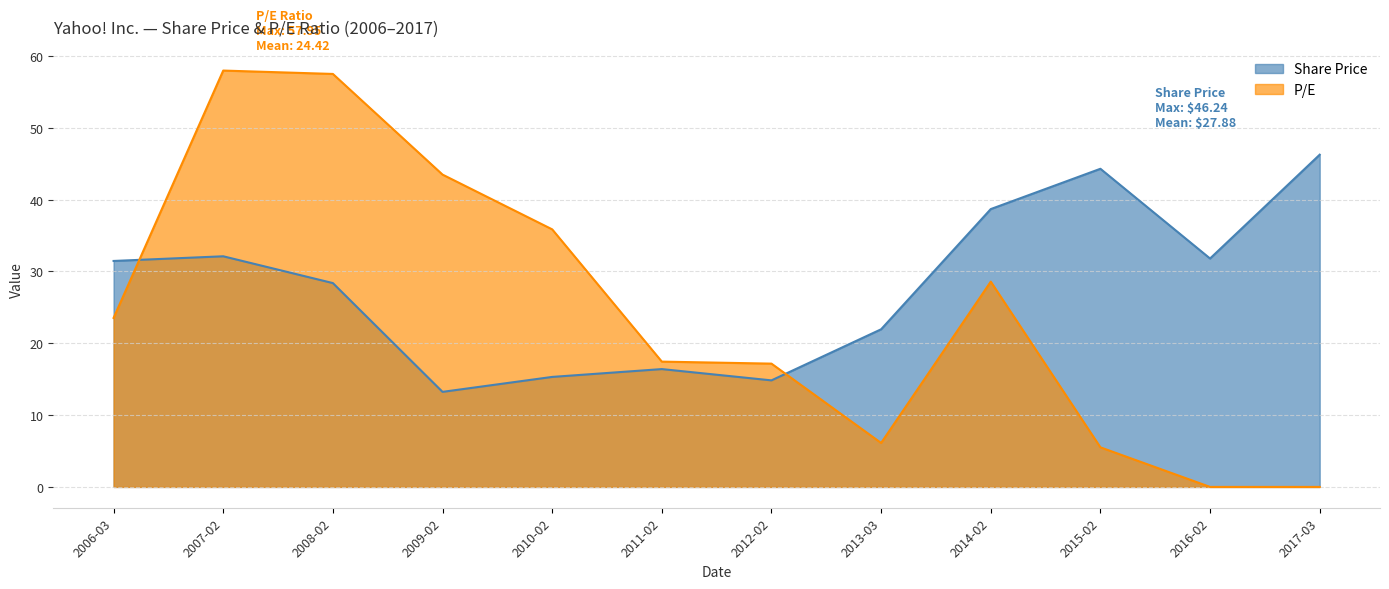

At how many categories does at least one series exceed 7?

12